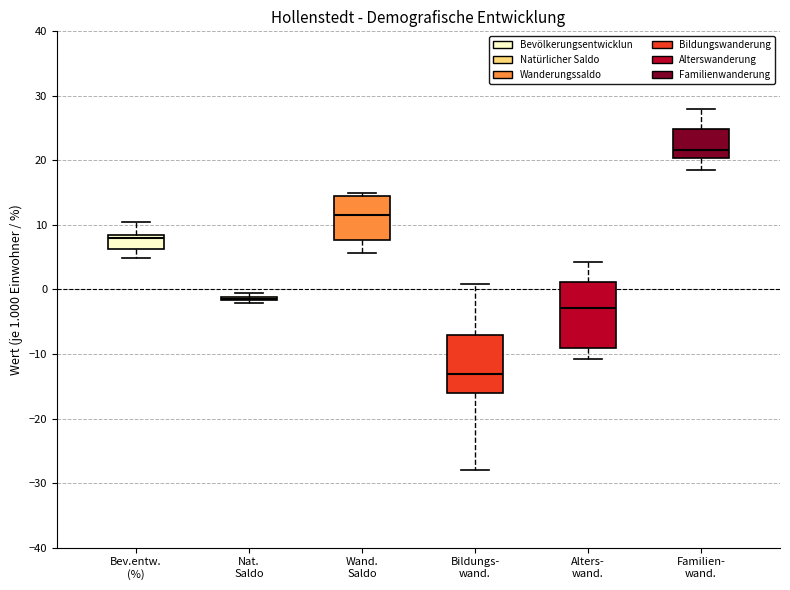

Which box is the tallest, from its lower edge to its upper edge?

Alters- wand.